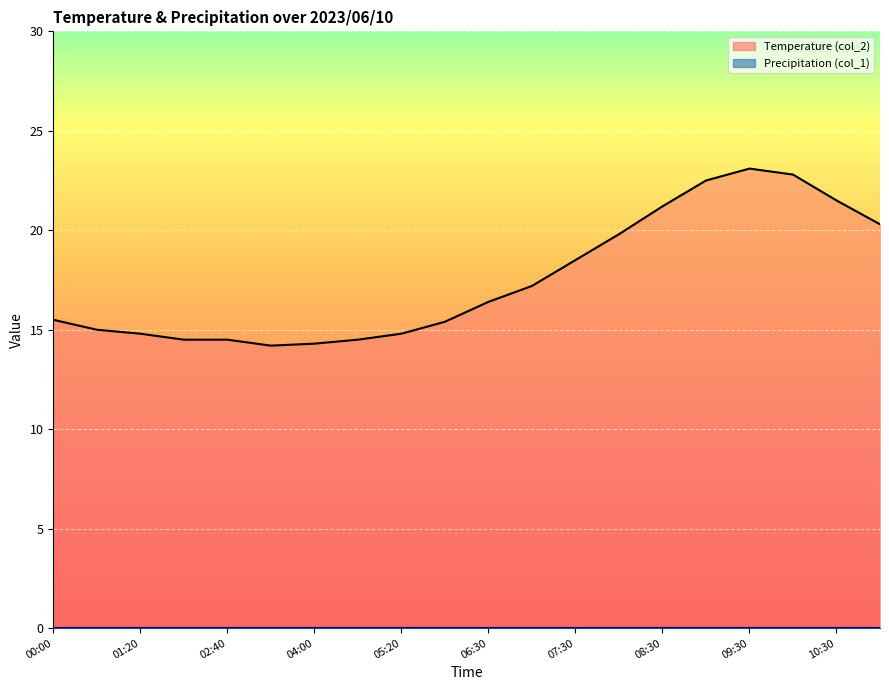

True or false: the data shows 7.0 at 08:00.

False